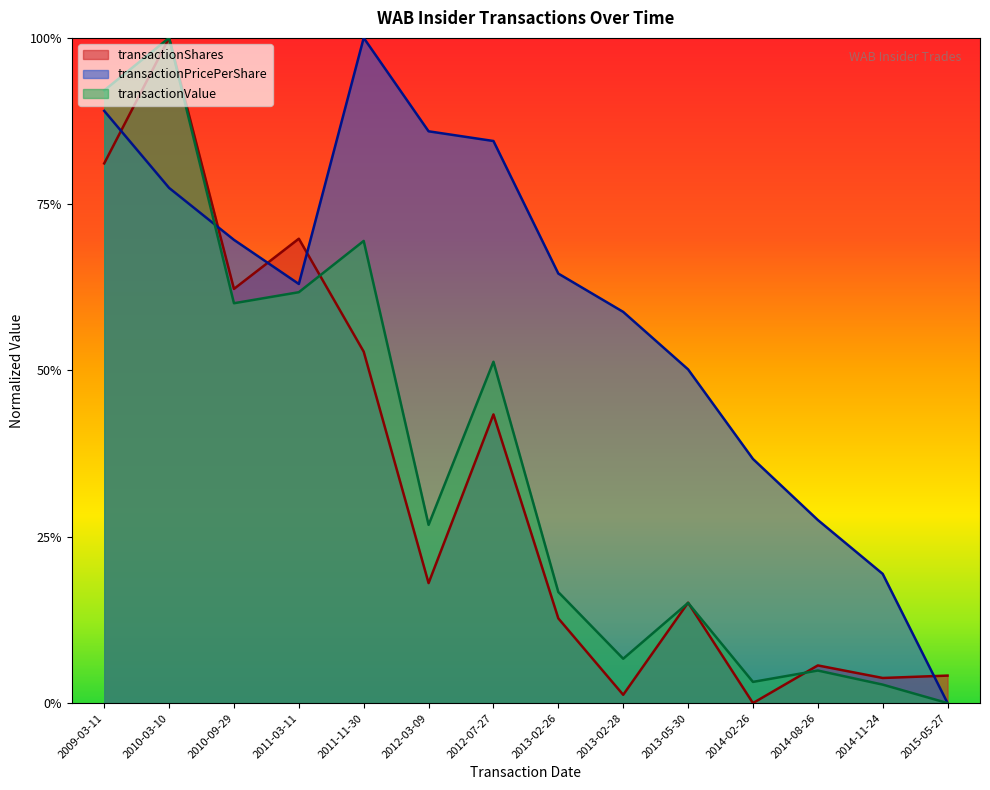

Which series ends up on top after the final intersection of transactionShares and transactionPricePerShare?

transactionShares